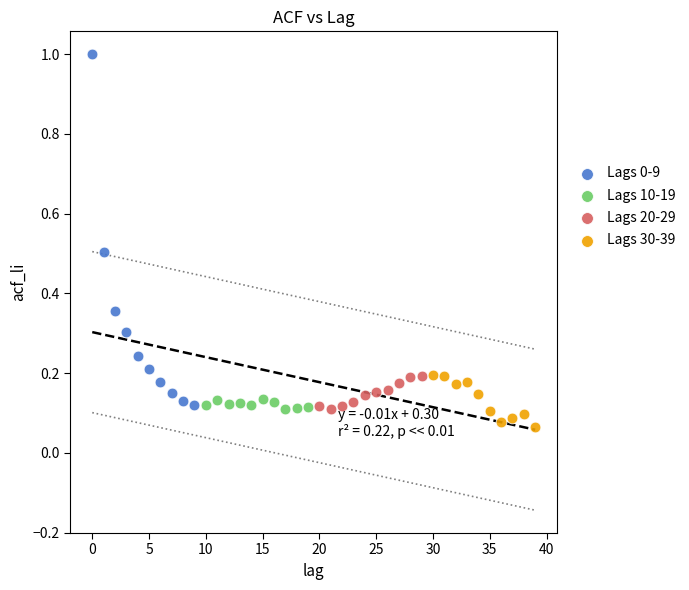

Which series has the widest spread of Y values?

Lags 0-9